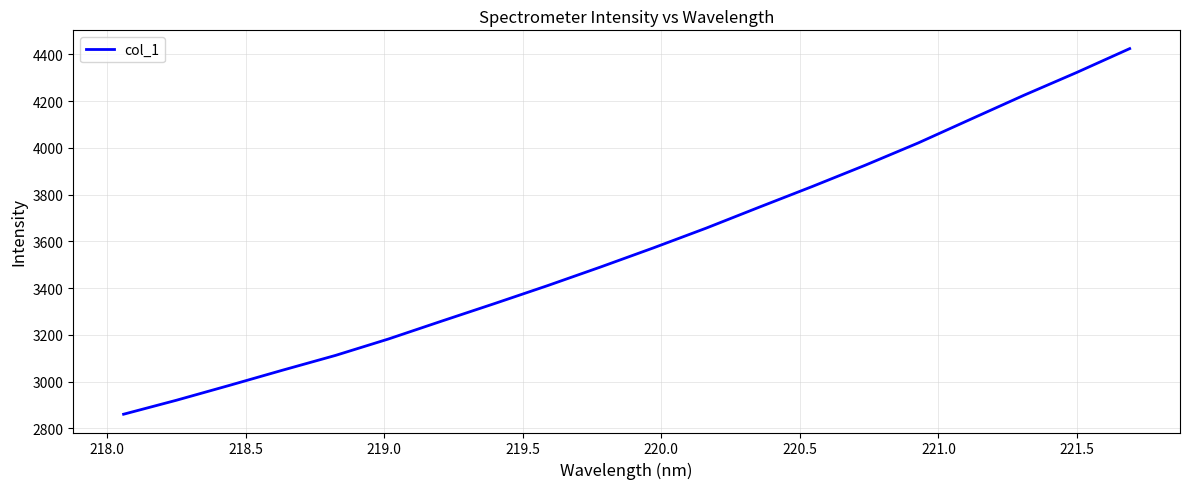

What is the greatest value displayed?

4424.4